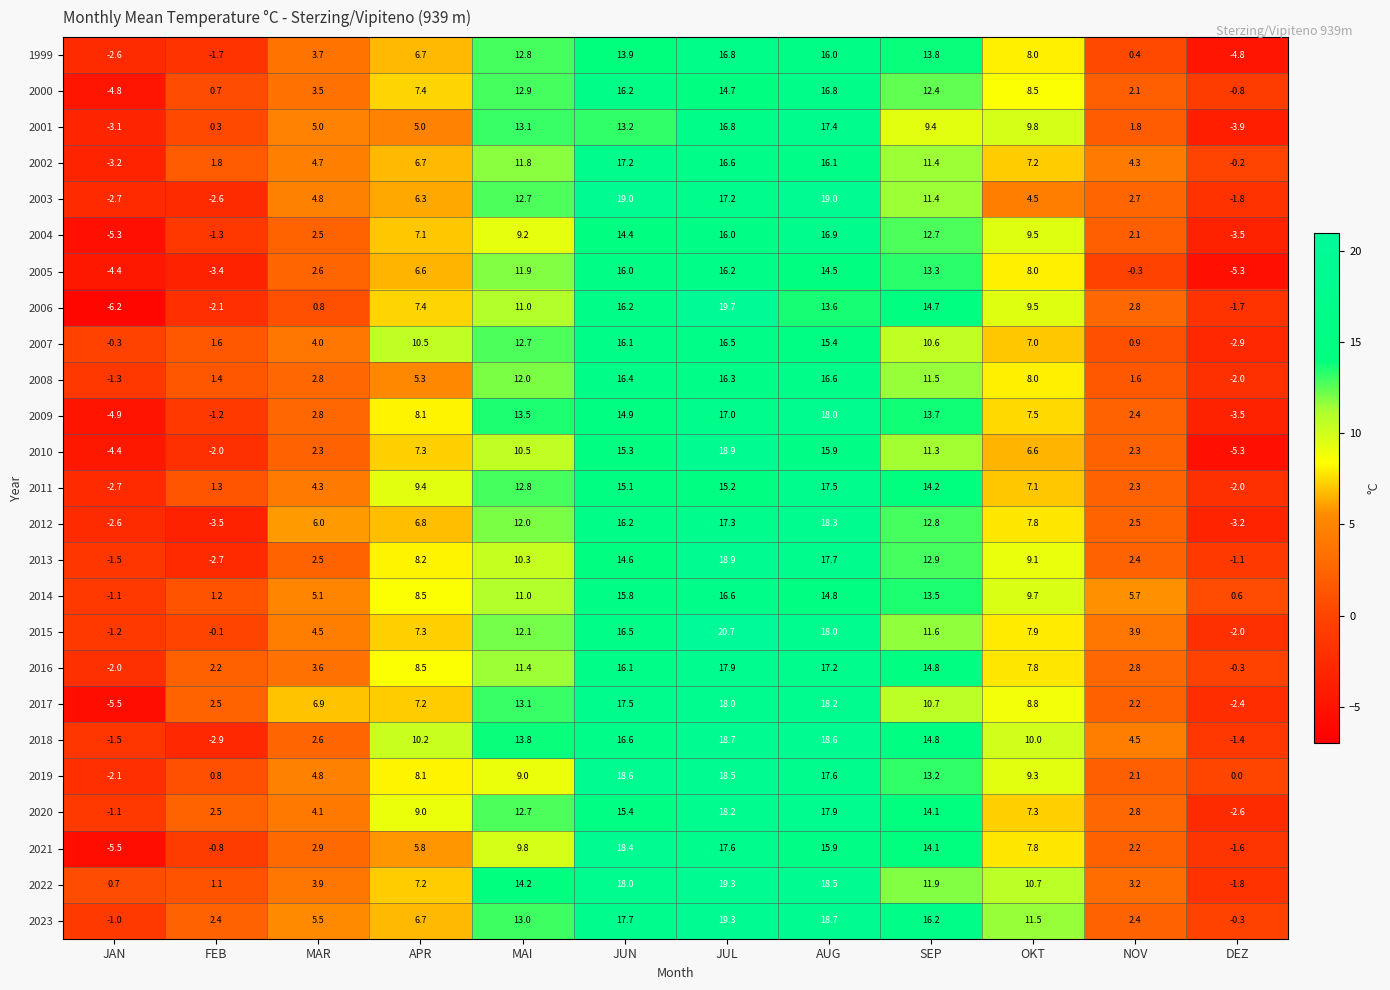

What is the total value across all series at JUN?

405.3